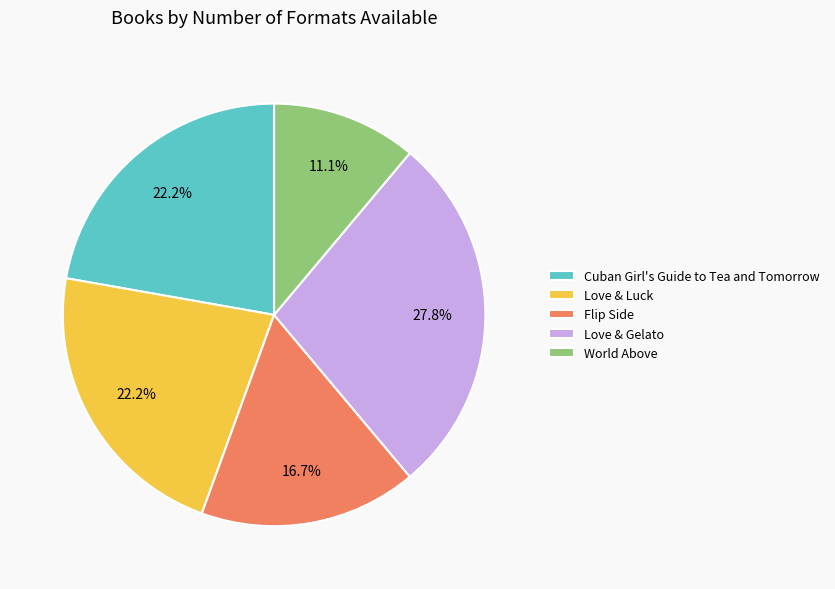

Does any single category account for the majority?

No